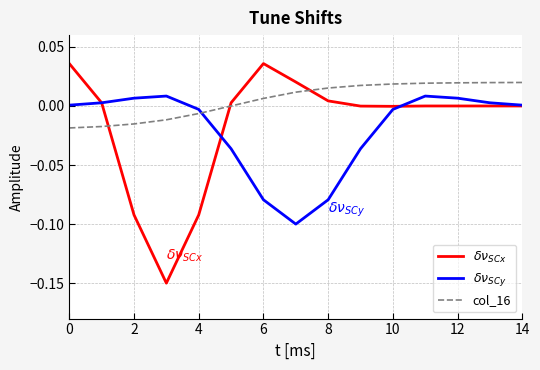

How many col_16 values are between 0 and 1?

10